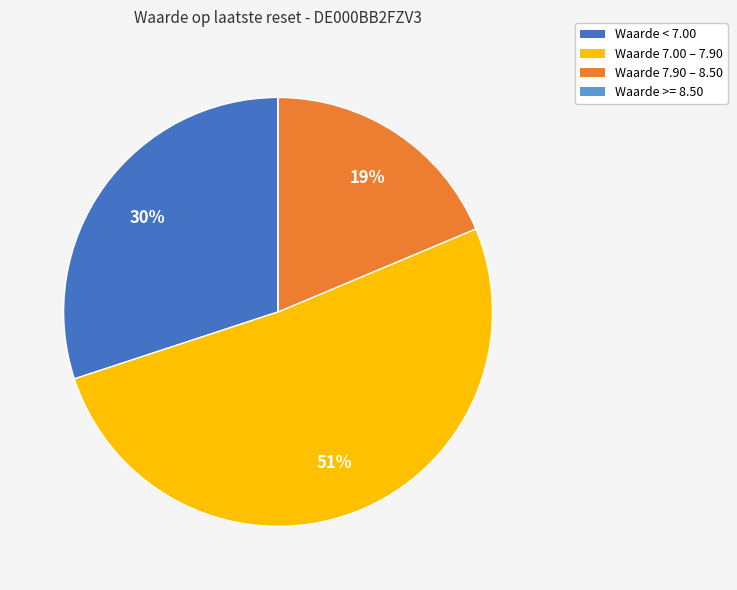

To the nearest percent, what is the average slice percentage?

25%